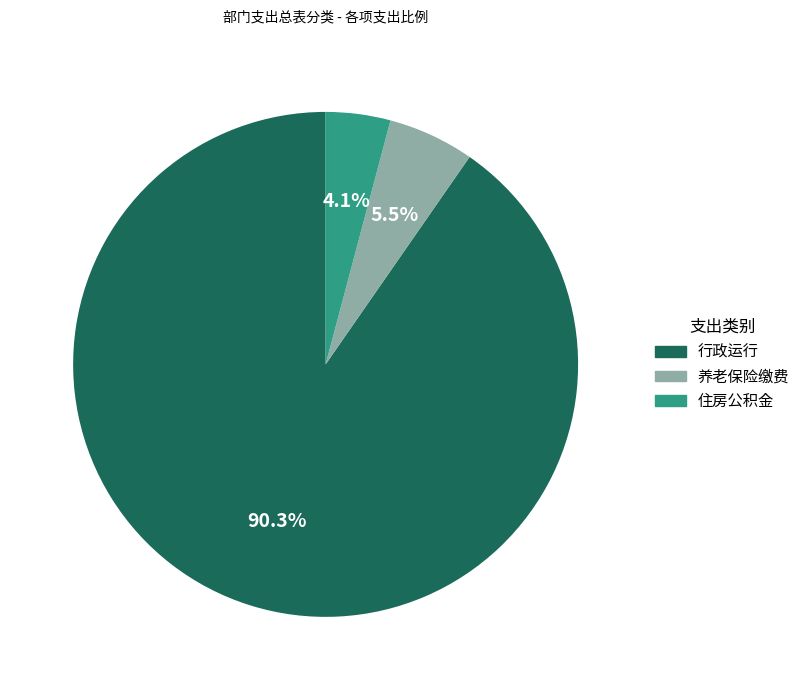

To the nearest percent, what is the average slice percentage?

33%